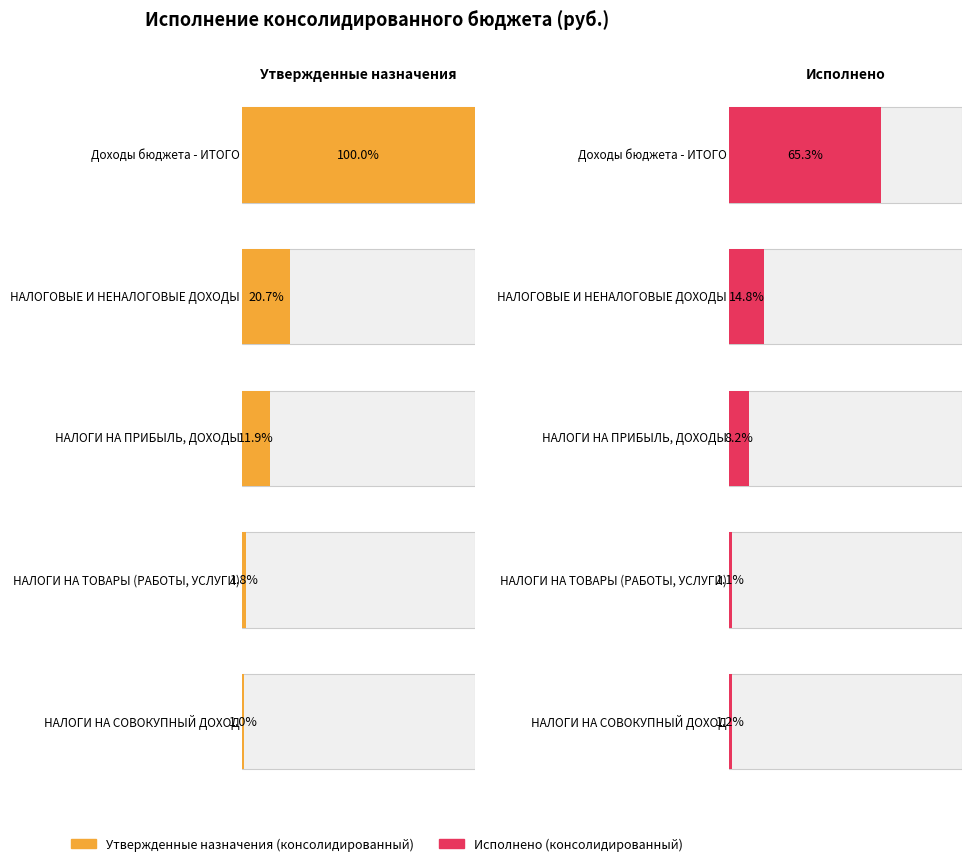

Which category has the lowest value across all series?

НАЛОГИ НА СОВОКУПНЫЙ ДОХОД